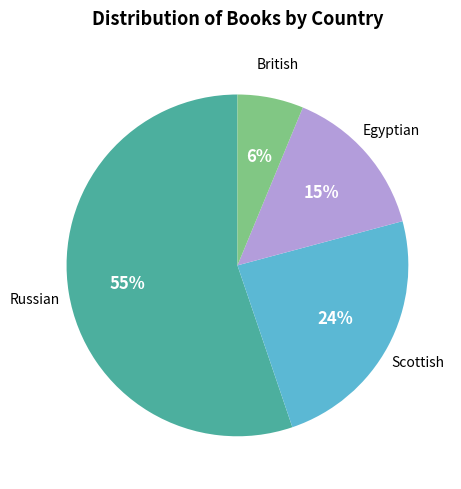

Is there a majority slice in this chart?

Yes